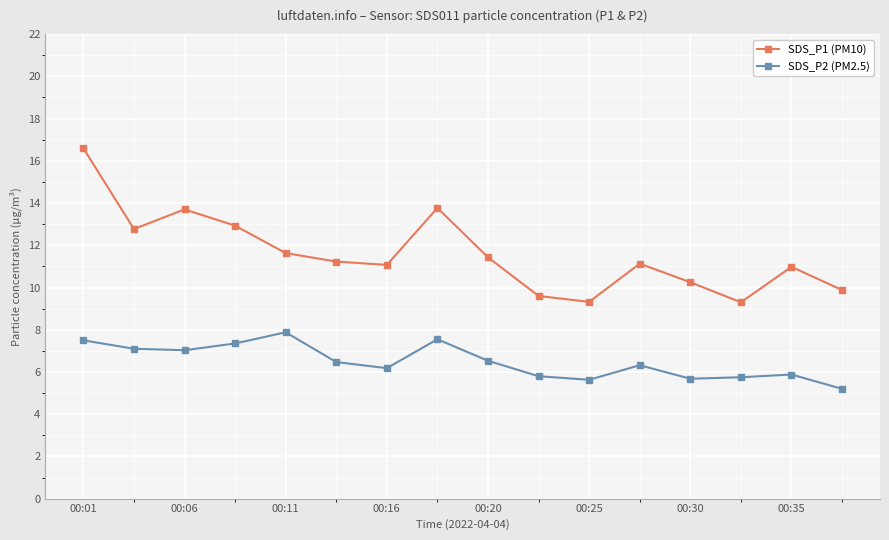

What is the maximum value for SDS_P2 (PM2.5)?

7.9